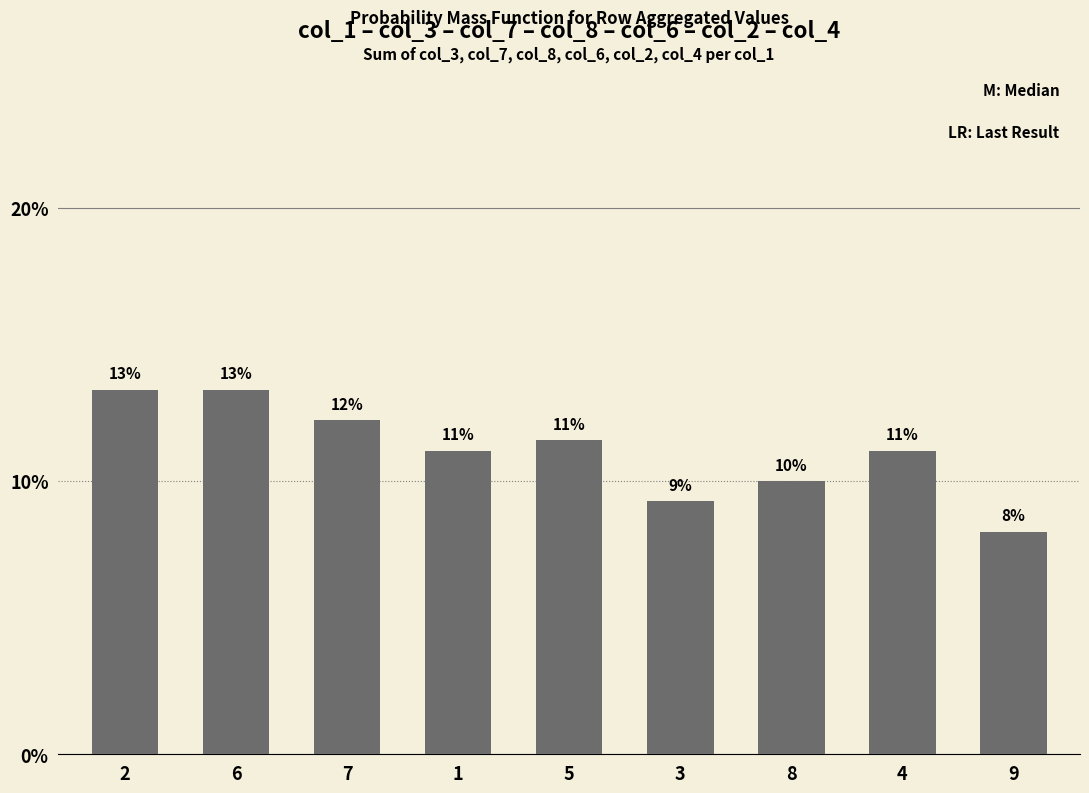

What is the minimum value shown in the chart?

8.1